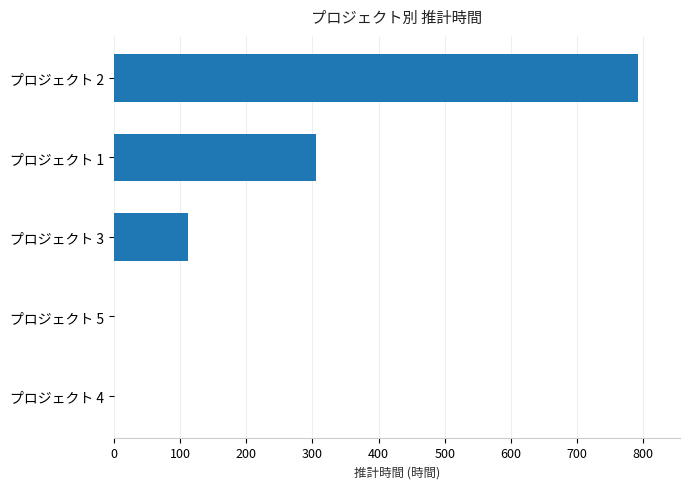

The value at プロジェクト 3 is 112. True or false?

True